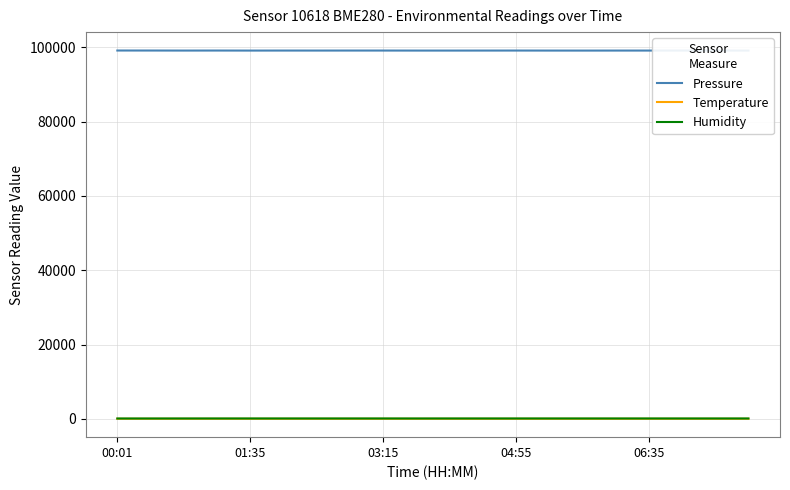

True or false: Temperature and Pressure cross at least once.

False